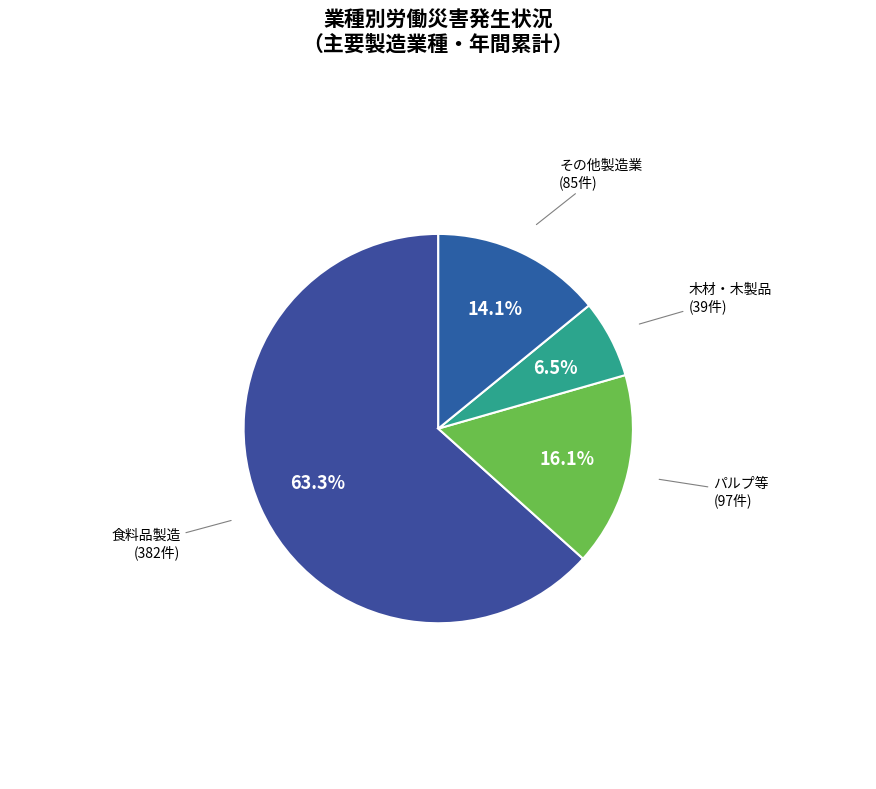

To the nearest percent, what is the average slice percentage?

25%